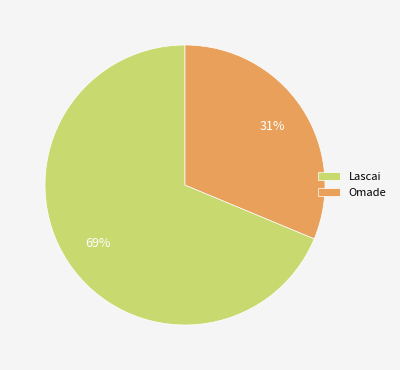

Which has a higher value, Omade or Lascai?

Lascai